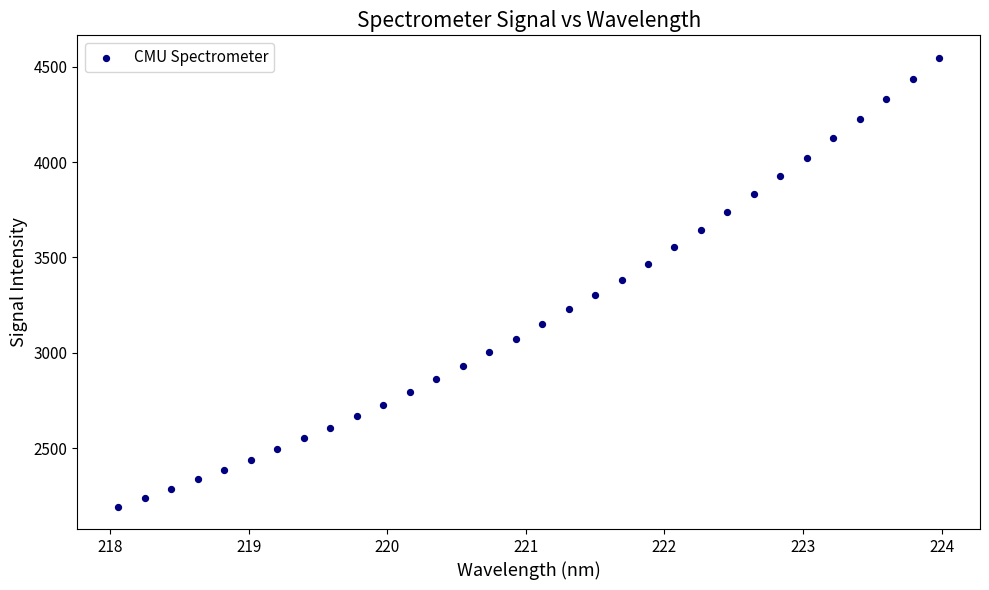

What is the range of X values (max minus min)?

5.9